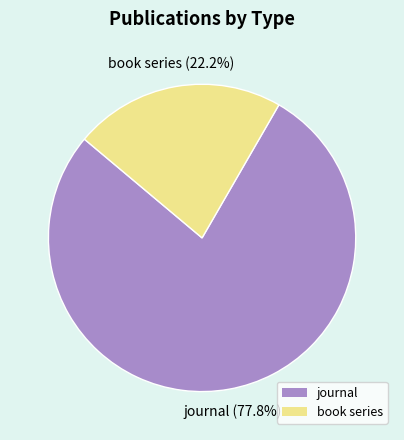

Count the number of slices in the pie.

2